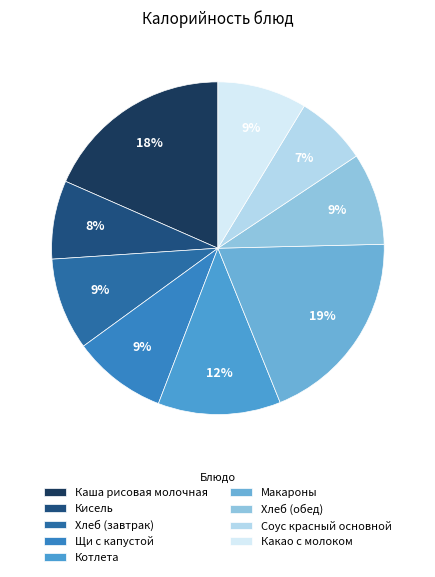

What percentage is the Соус красный основной slice, to the nearest percent?

7%